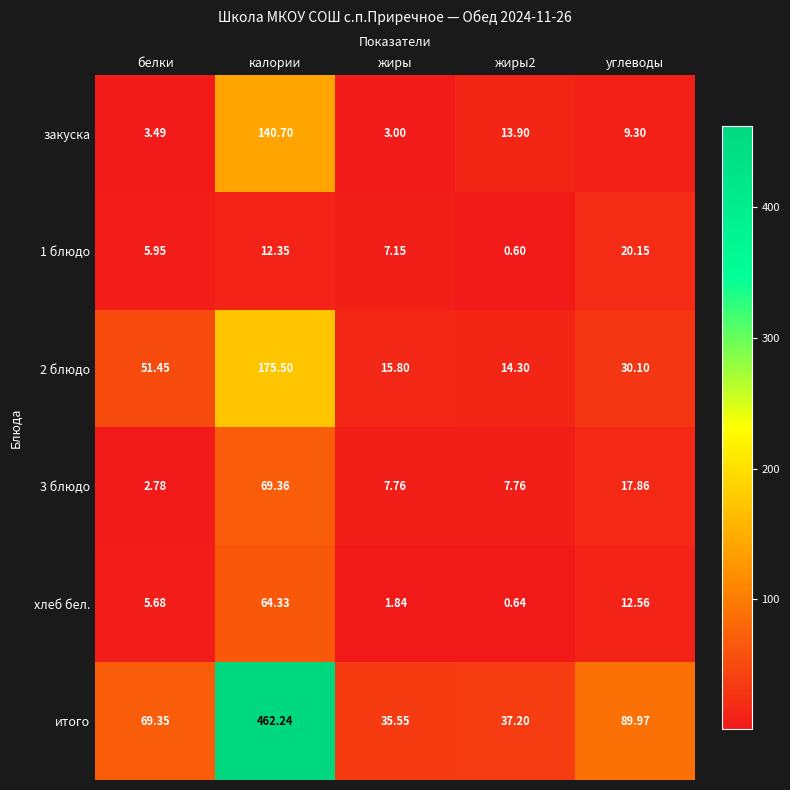

At жиры, list the series in order from largest to smallest.

итого, 2 блюдо, 3 блюдо, 1 блюдо, закуска, хлеб бел.